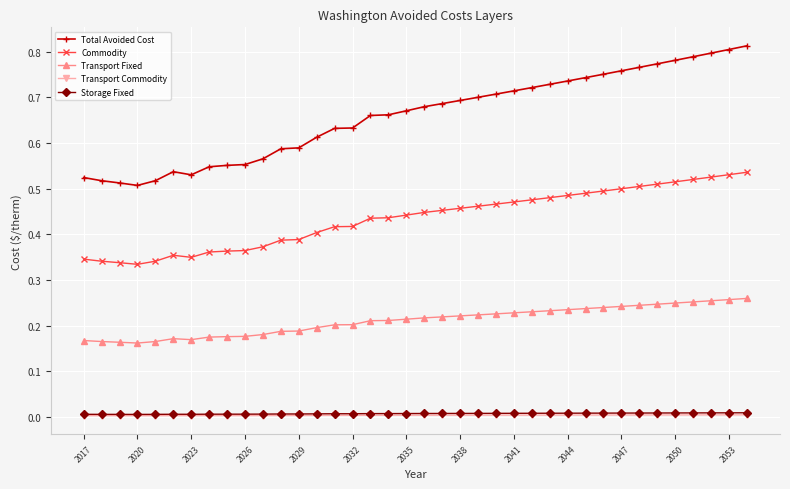

Is this an area chart (filled region under the line)?

No